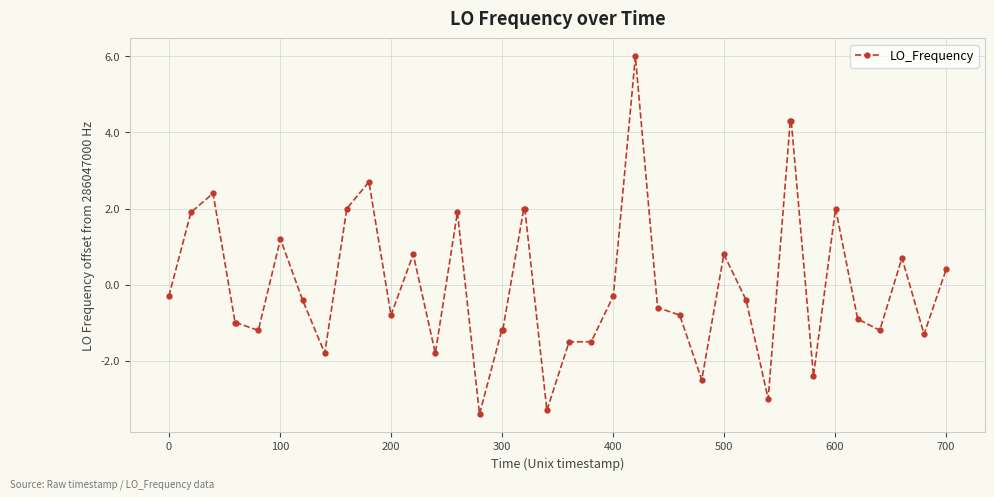

What is the difference between the maximum and minimum values?

9.4